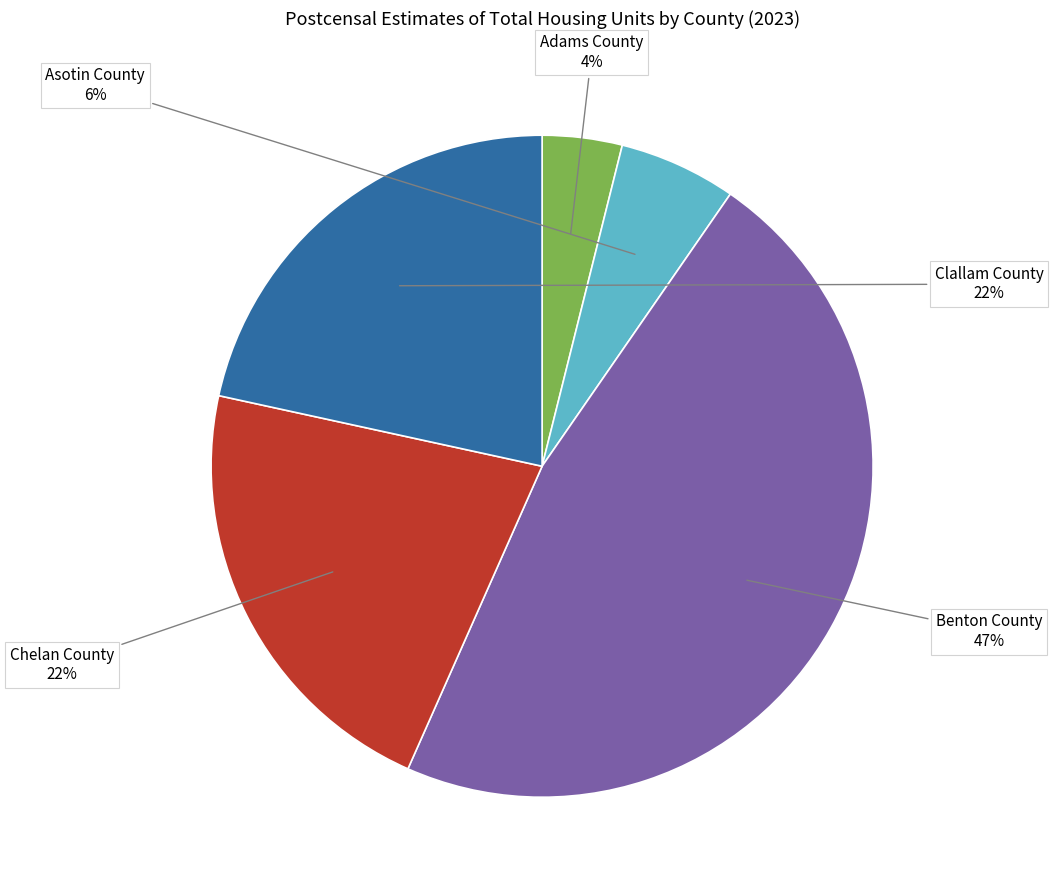

To the nearest percent, what is the average slice percentage?

20%